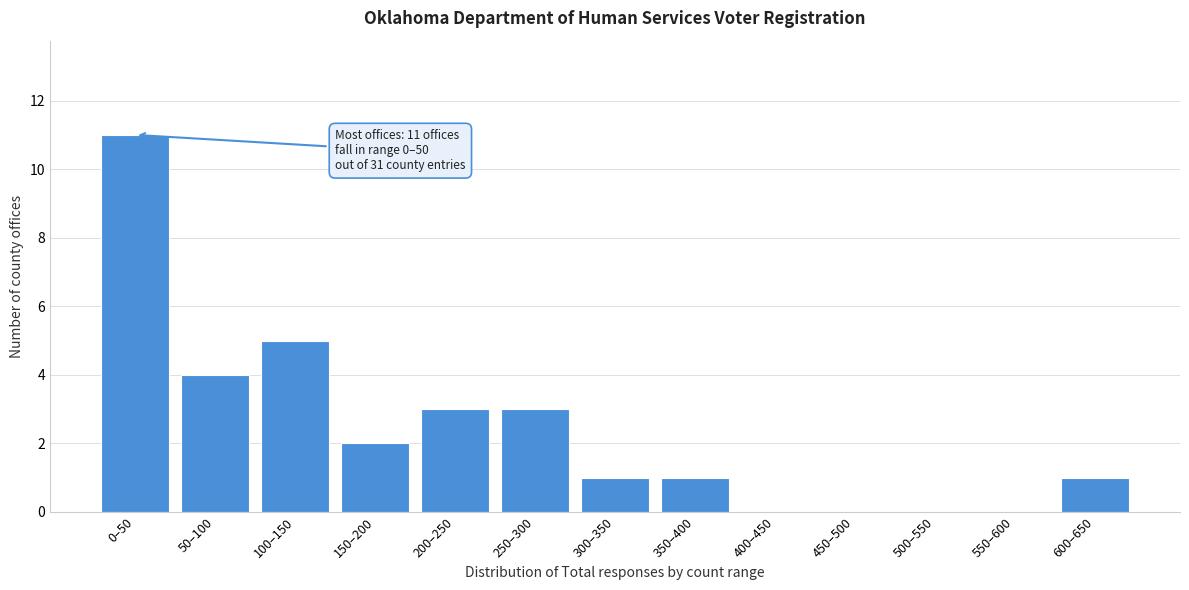

Reading left to right, transcribe all the data shown in this chart.

0–50=11	50–100=4	100–150=5	150–200=2	200–250=3	250–300=3	300–350=1	350–400=1	400–450=0	450–500=0	500–550=0	550–600=0	600–650=1